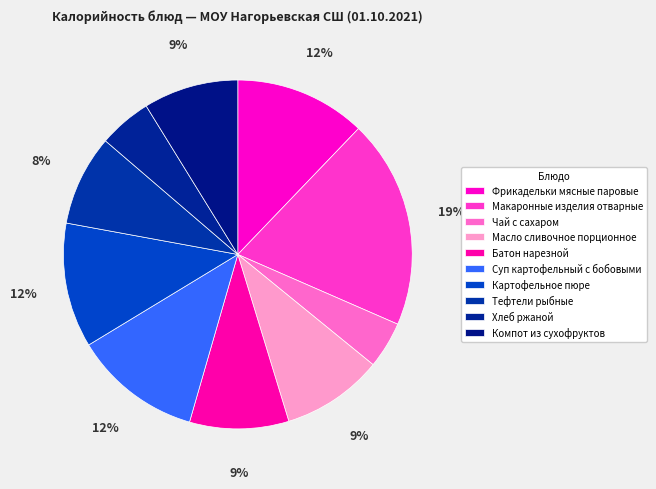

How many segments does this pie chart have?

10